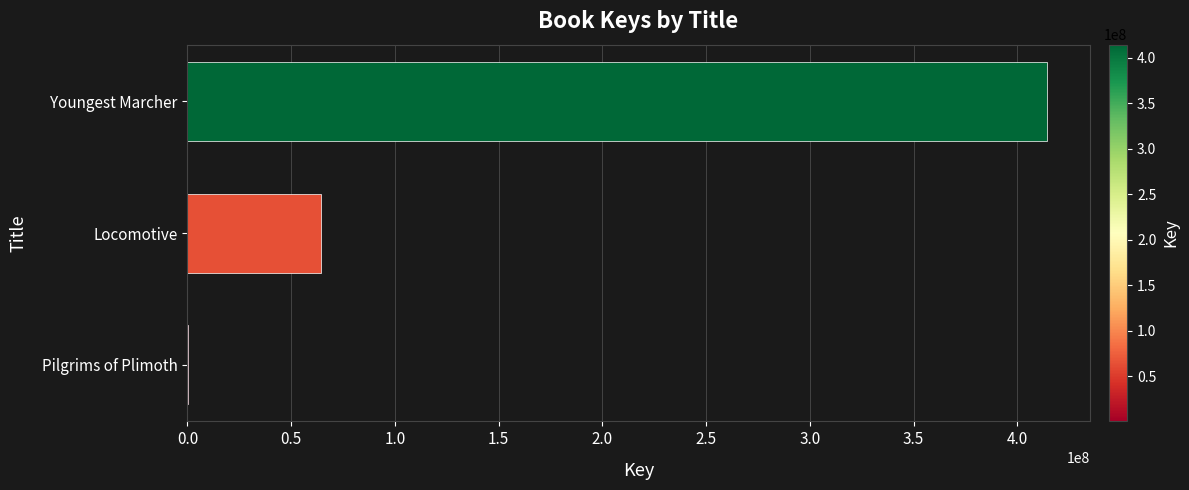

What is the average value?

159677507